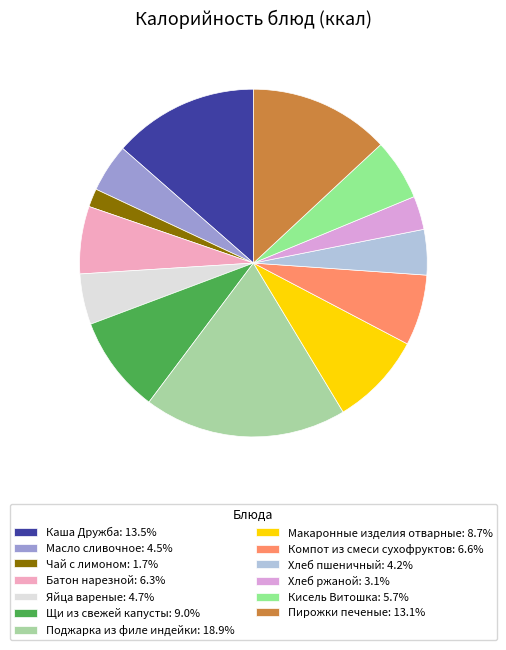

To the nearest percent, what is the average slice percentage?

8%